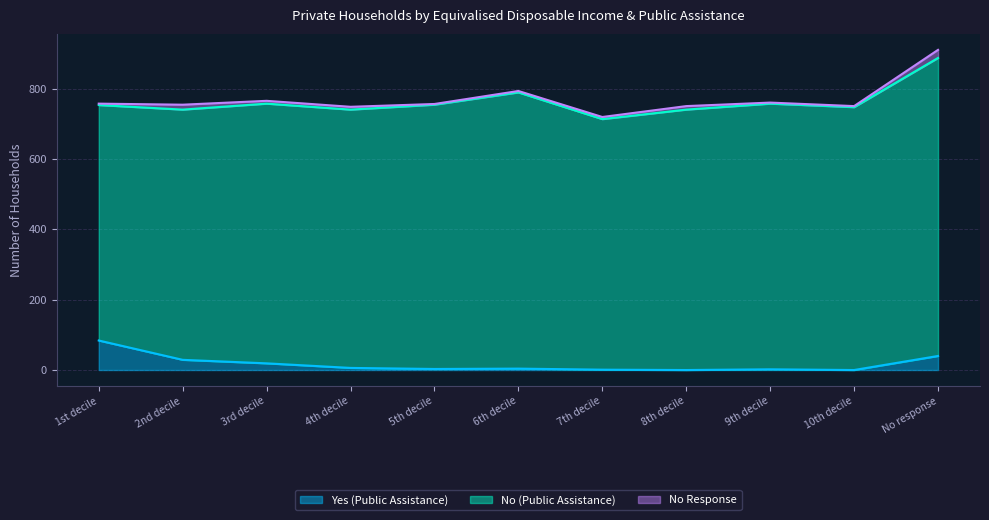

What is the label of the 8th point from the left?

8th decile